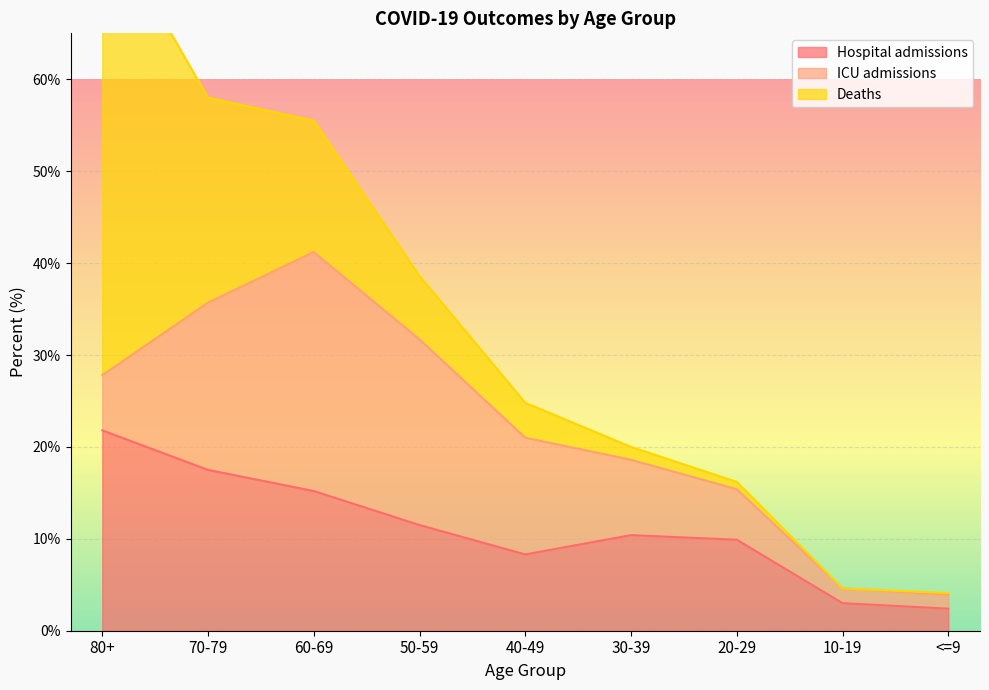

What is the sum of the ICU admissions values at 20-29 and 60-69?

31.5